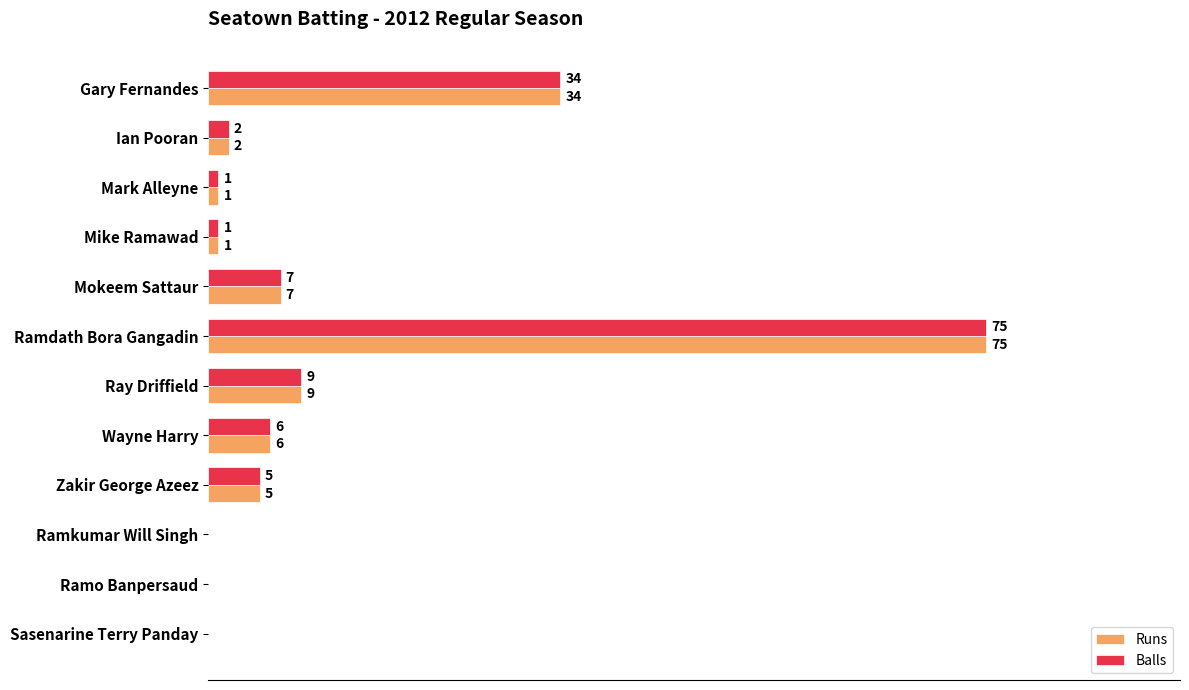

What are all the series names shown in the legend?

Runs, Balls